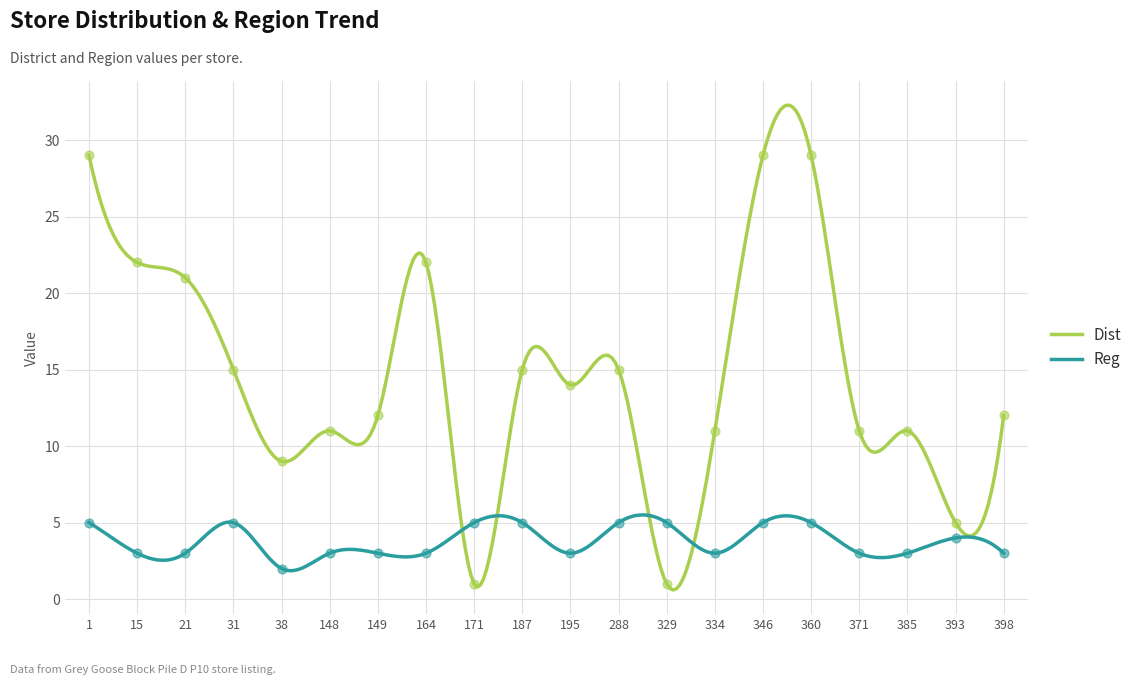

Which series has the largest total across all categories?

Dist